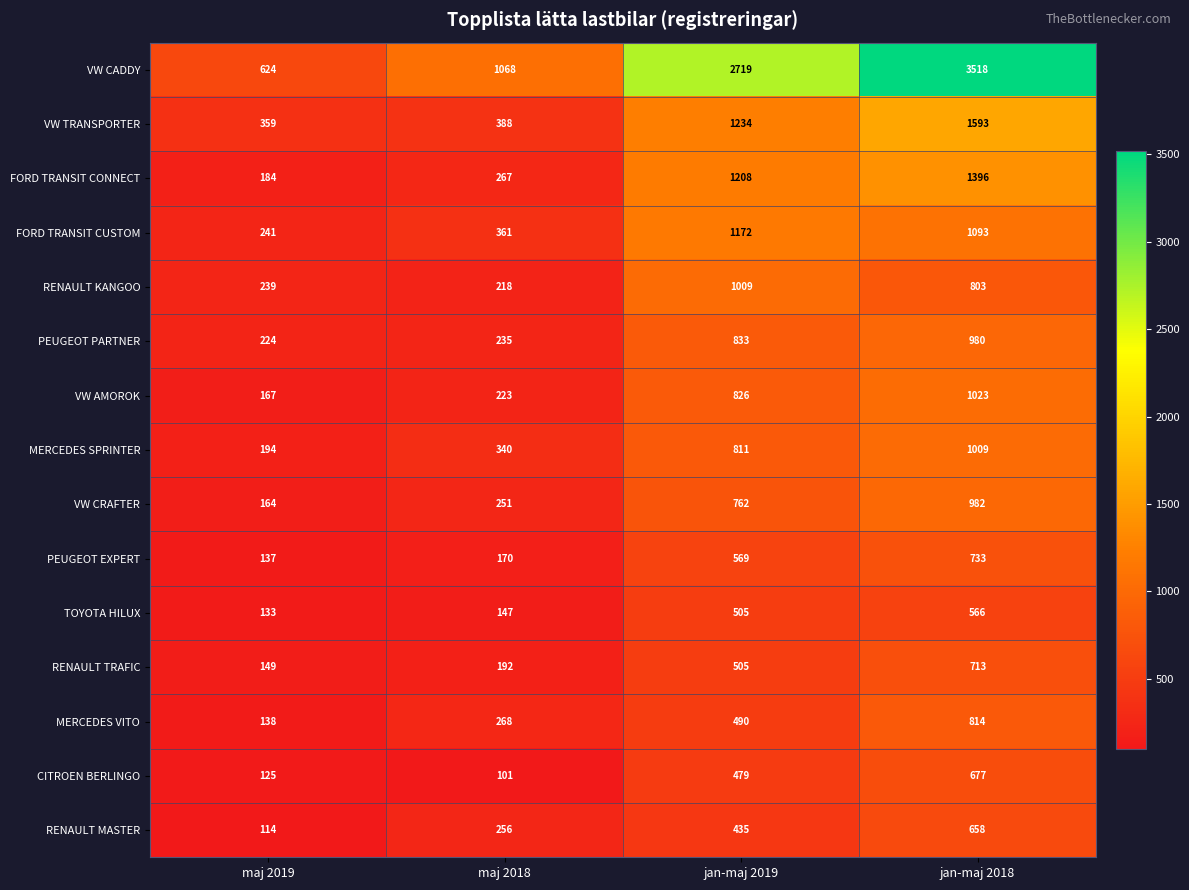

What value does the VW CRAFTER series have at jan-maj 2019, to the nearest 50?

750